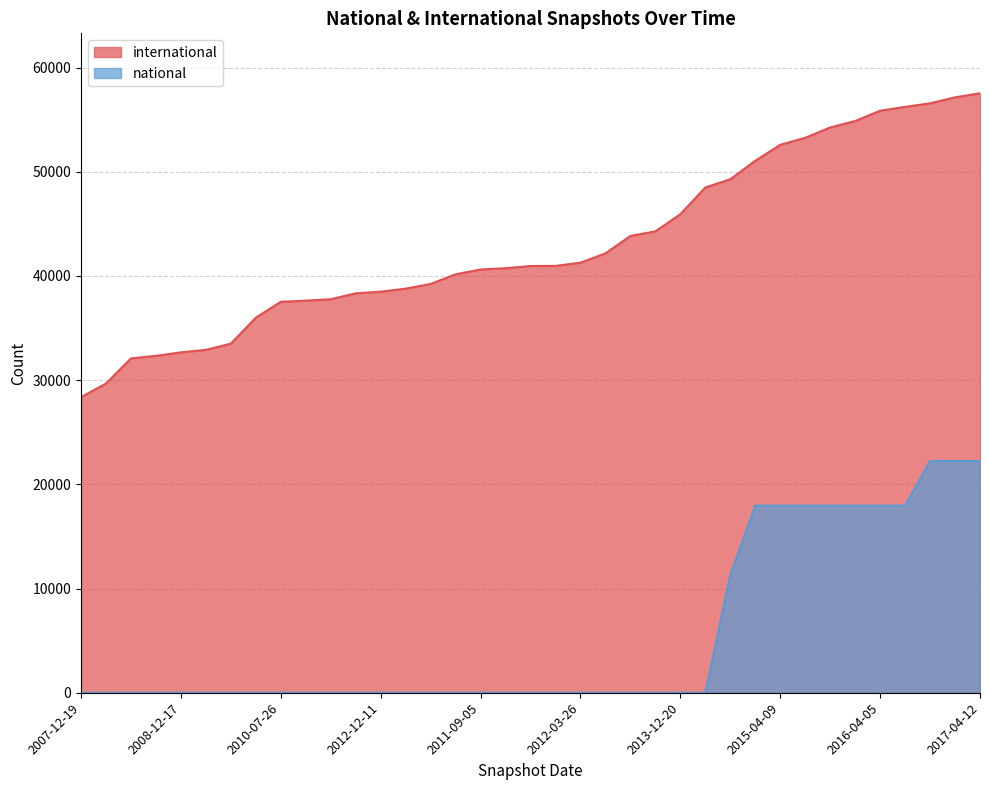

Which series has the widest spread of values?

international